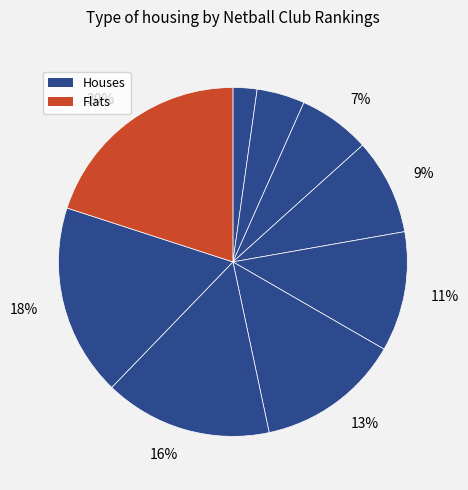

How many slices are in this pie chart?

9